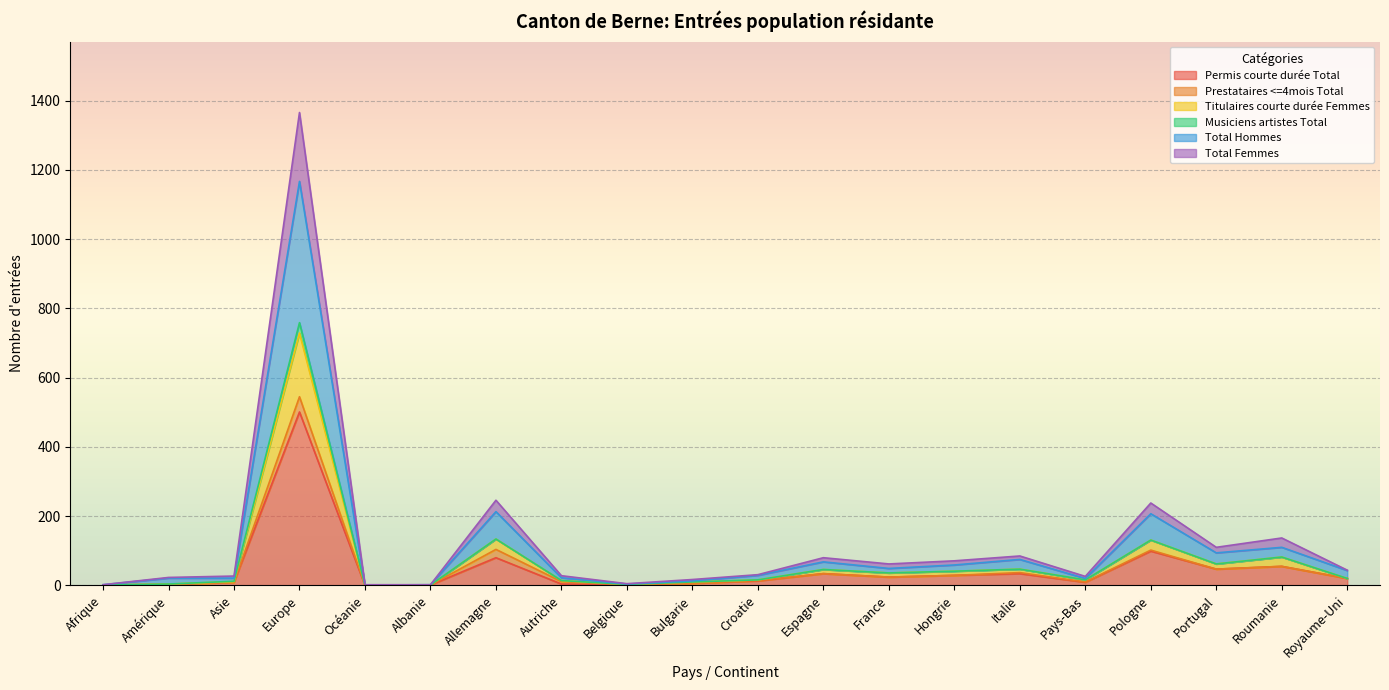

Between Allemagne and Hongrie, which is larger?

Allemagne